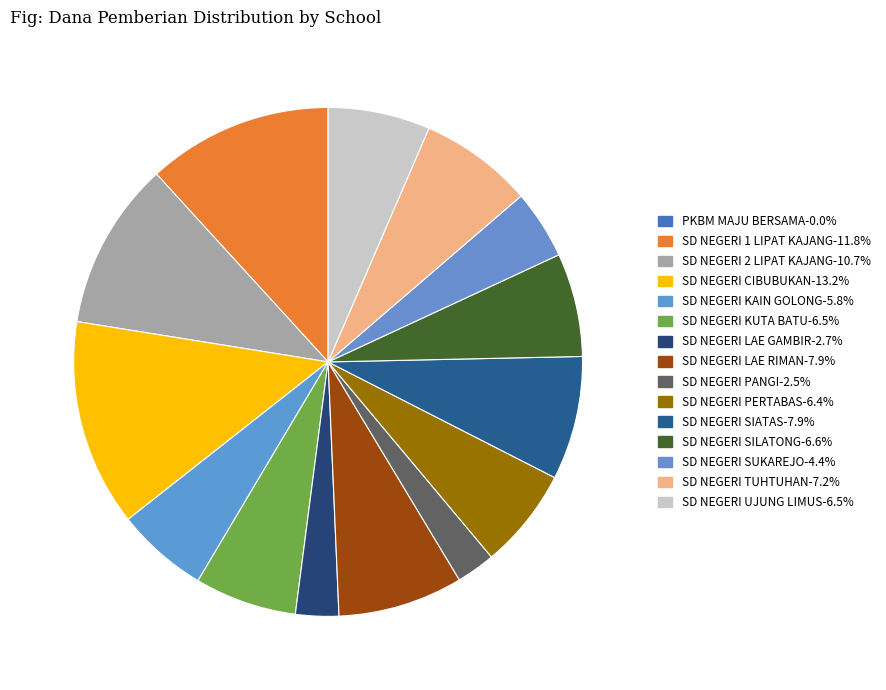

How many segments does this pie chart have?

15